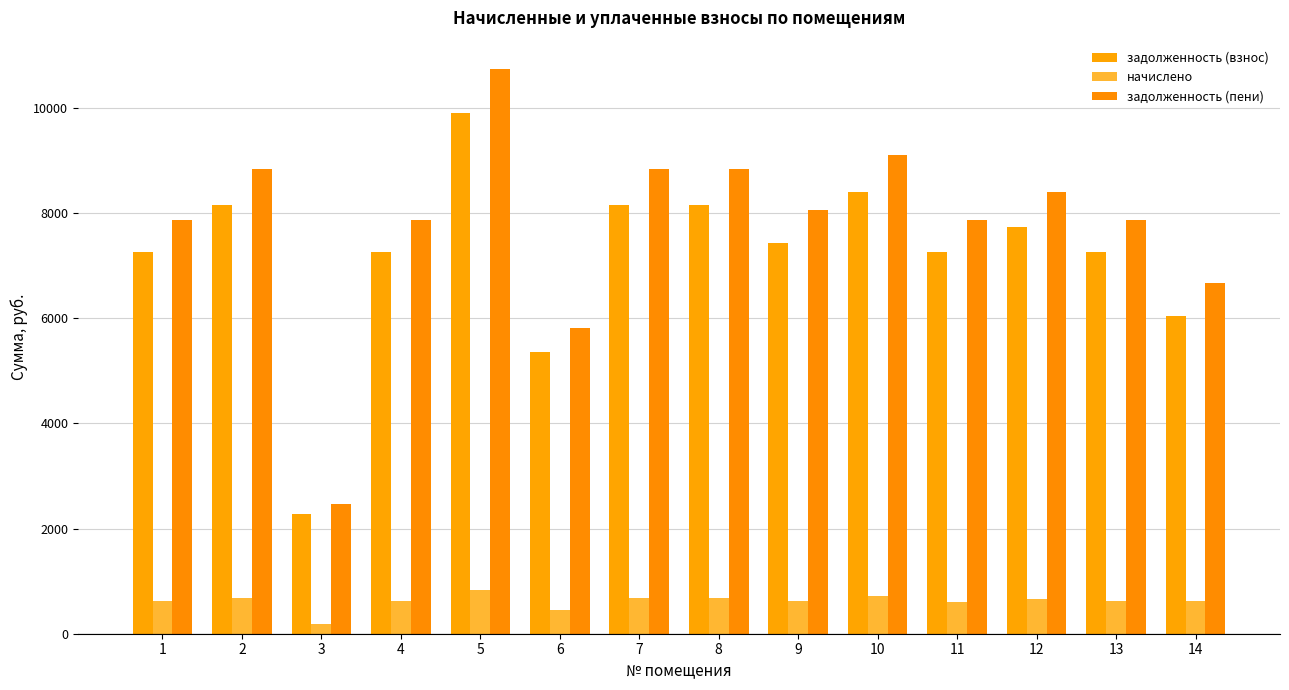

What is the maximum value shown in the chart?

10739.0